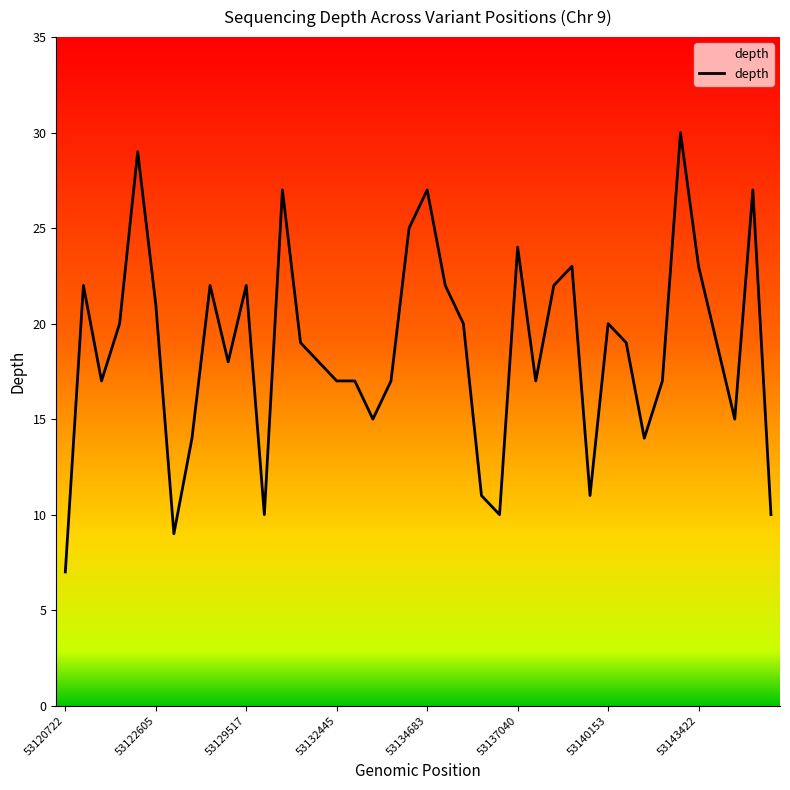

What is the smallest value displayed?

7